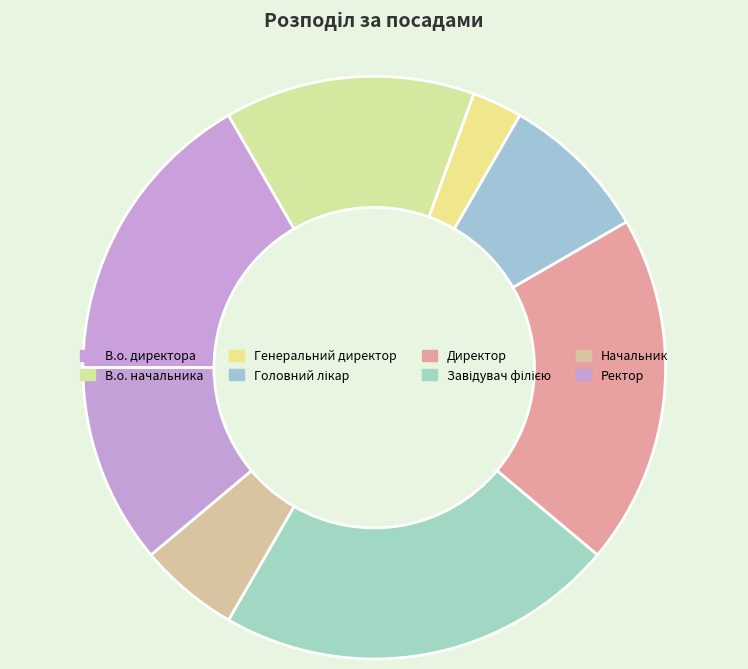

To the nearest percent, what is the difference between the largest and smallest slice percentages?

19%